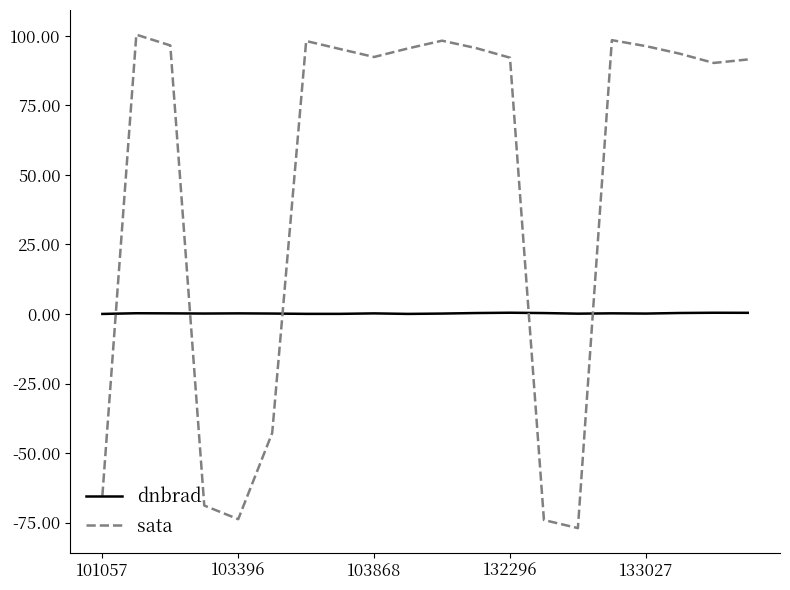

What is the difference between the maximum and minimum values in the sata series?

177.4